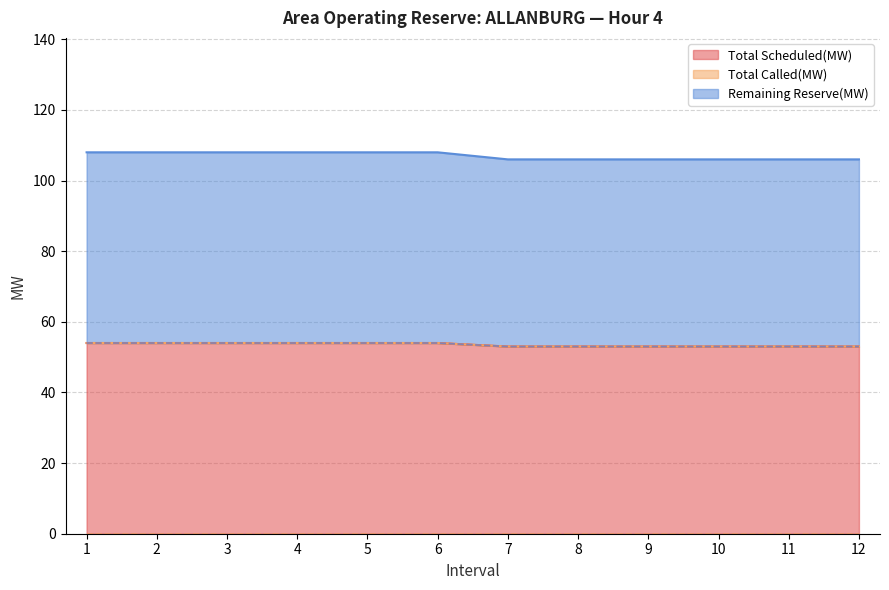

Which series has the widest spread of values?

Total Scheduled(MW)